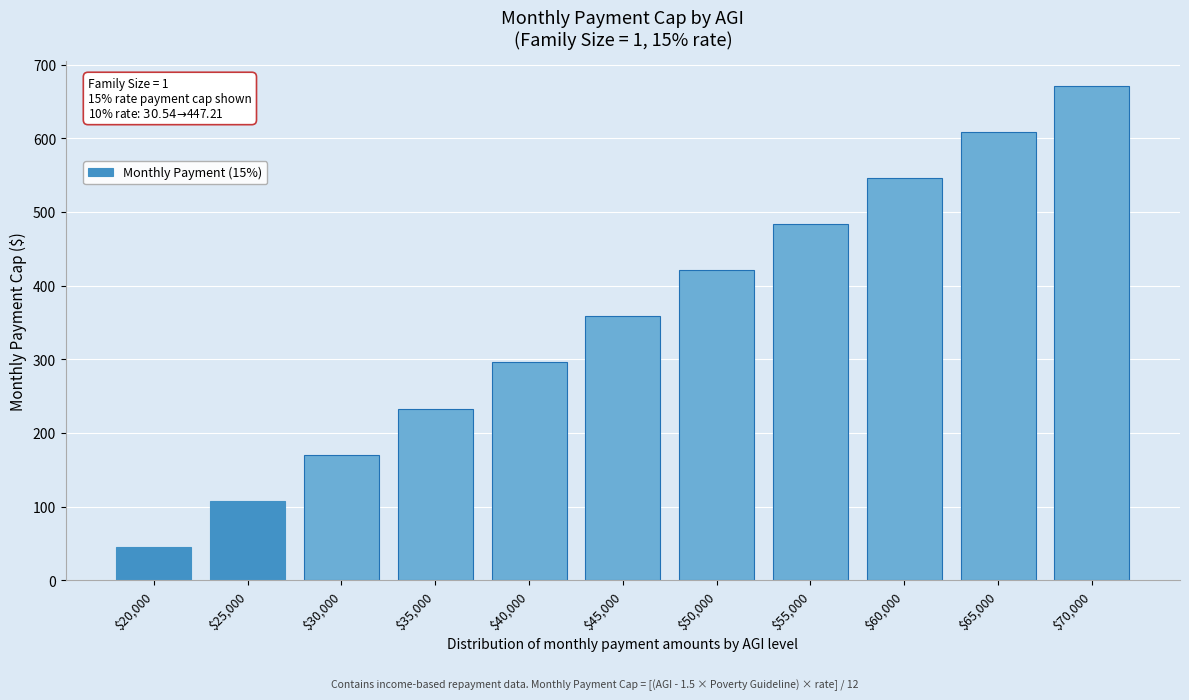

Reading left to right, transcribe all the data shown in this chart.

45.8	108.3	170.8	233.3	295.8	358.3	420.8	483.3	545.8	608.3	670.8